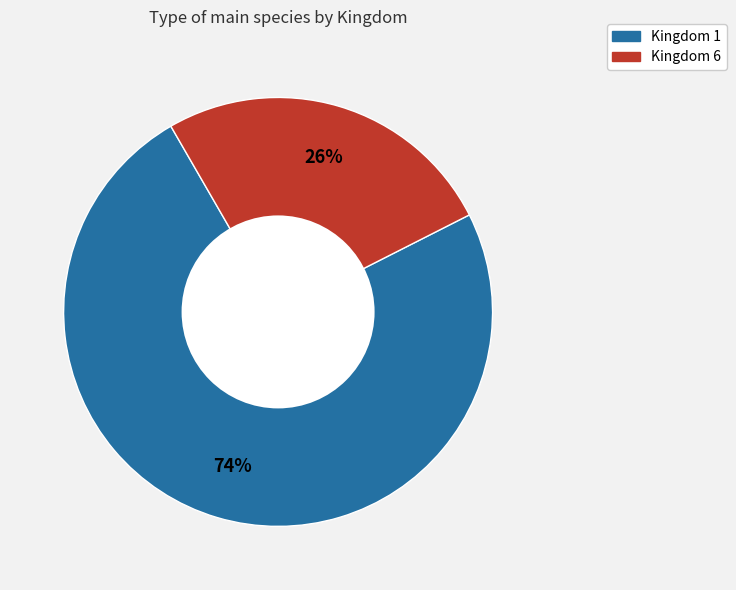

What is the smallest slice in the pie chart?

Kingdom 6